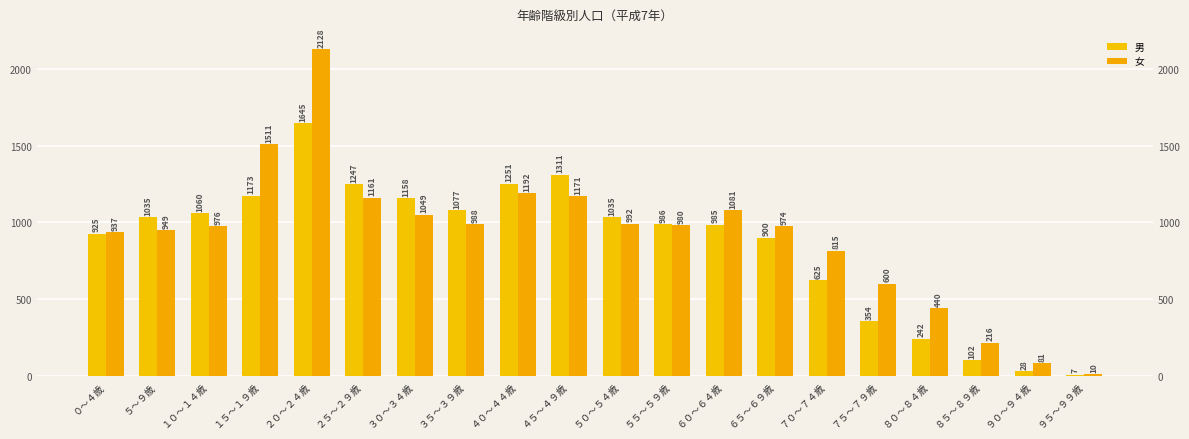

Reading left to right, what are all the values shown in this chart?

男: ０～４歳=925	５～９歳=1035	１０～１４歳=1060	１５～１９歳=1173	２０～２４歳=1645	２５～２９歳=1247	３０～３４歳=1158	３５～３９歳=1077	４０～４４歳=1251	４５～４９歳=1311	５０～５４歳=1035	５５～５９歳=986	６０～６４歳=985	６５～６９歳=900	７０～７４歳=625	７５～７９歳=354	８０～８４歳=242	８５～８９歳=102	９０～９４歳=28	９５～９９歳=7
女: ０～４歳=937	５～９歳=949	１０～１４歳=976	１５～１９歳=1511	２０～２４歳=2128	２５～２９歳=1161	３０～３４歳=1049	３５～３９歳=988	４０～４４歳=1192	４５～４９歳=1171	５０～５４歳=992	５５～５９歳=980	６０～６４歳=1081	６５～６９歳=974	７０～７４歳=815	７５～７９歳=600	８０～８４歳=440	８５～８９歳=216	９０～９４歳=81	９５～９９歳=10